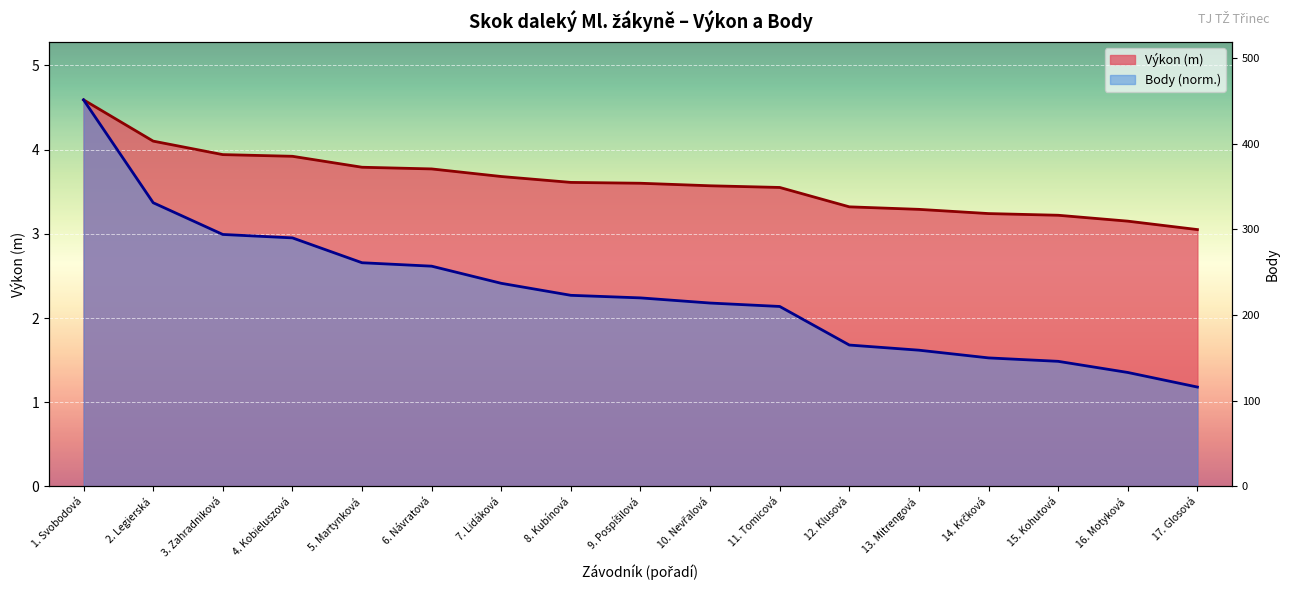

Which has a higher value, 9. Pospíšilová or 3. Zahradniková?

3. Zahradniková